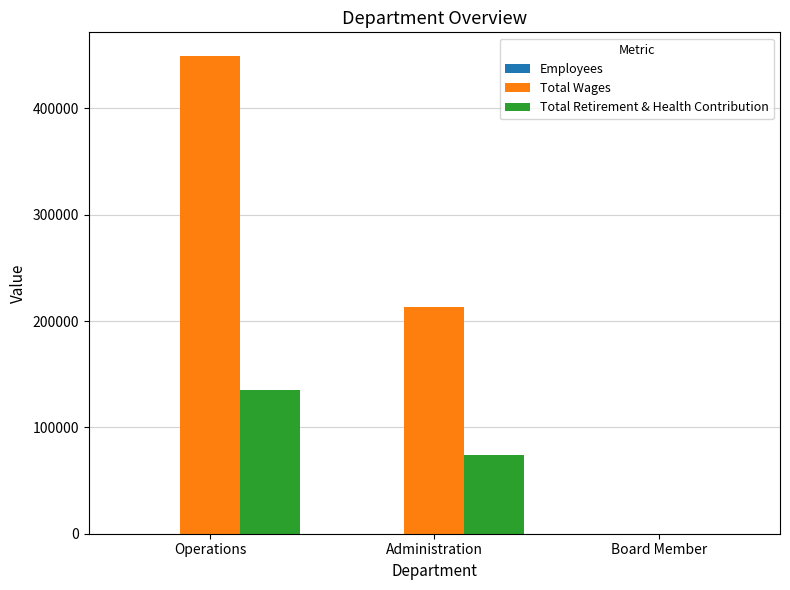

The Total Wages series shows 622829 at Operations. True or false?

False